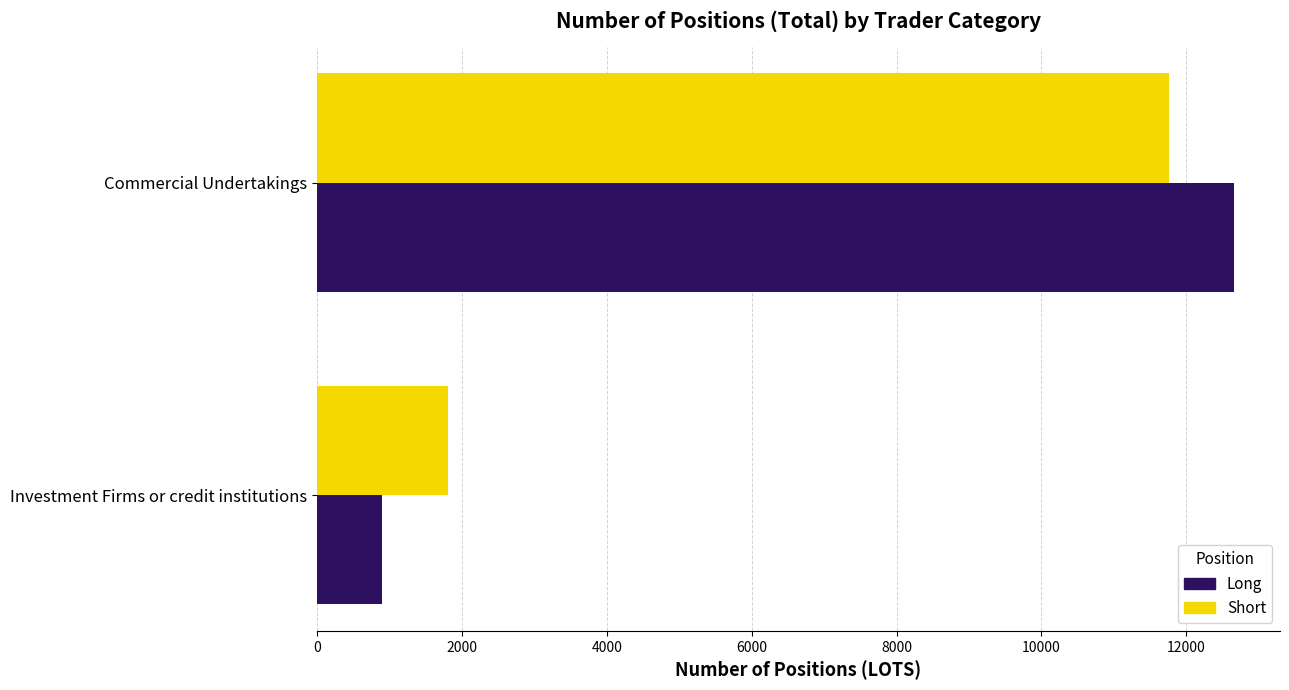

What is the difference between the maximum and minimum values in the Short series?

9953